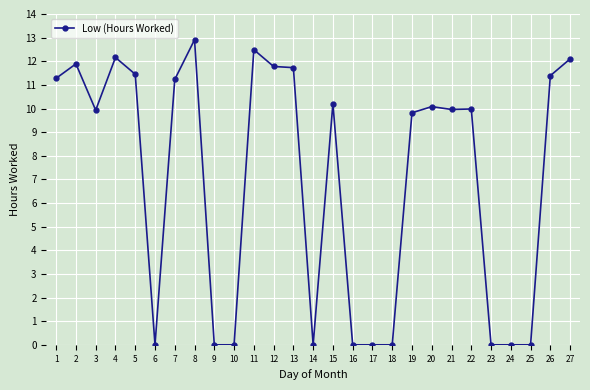

What is the sum of all values?

190.4